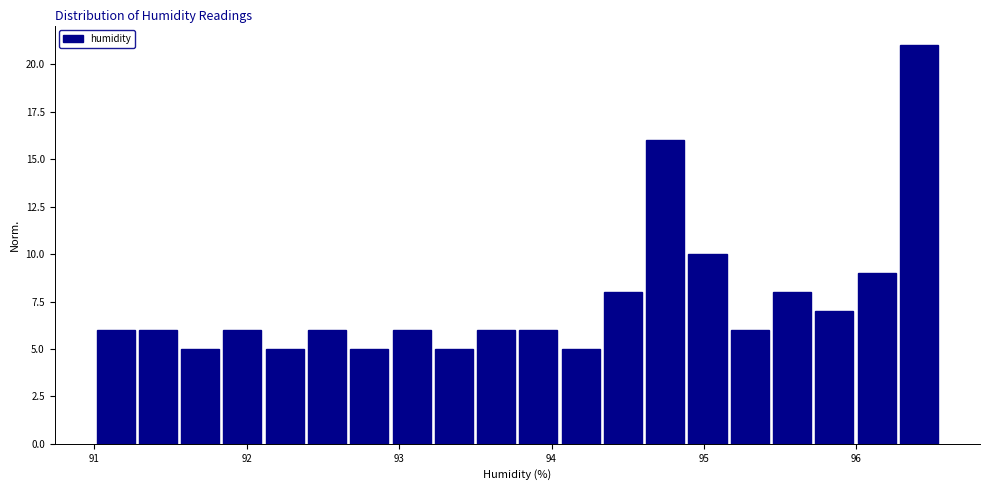

Around what value on the x-axis is the tallest bar? Give the approximate position of its centre, as read against the axis.

96.4